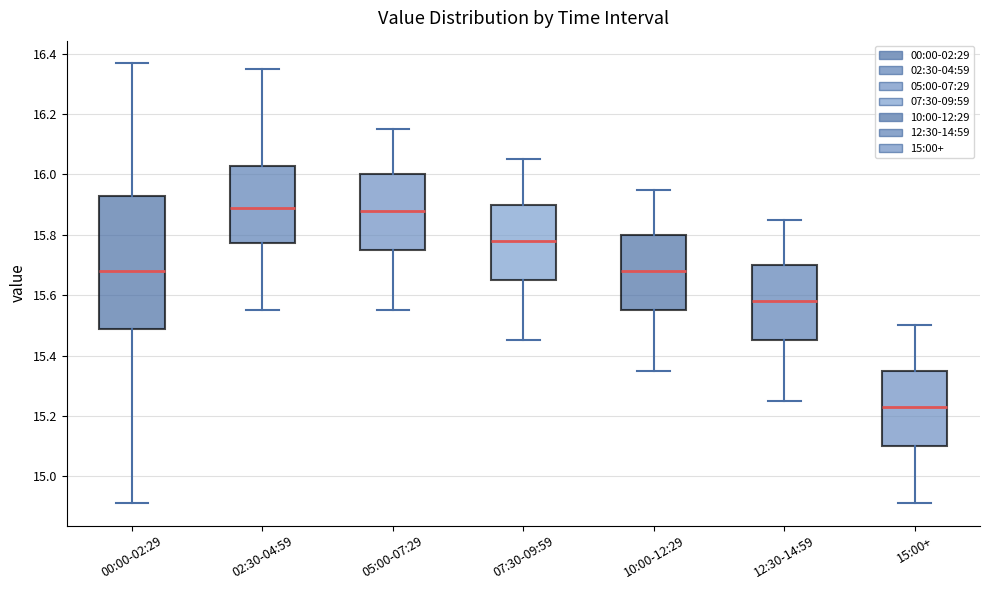

Which box is the tallest, from its lower edge to its upper edge?

00:00-02:29